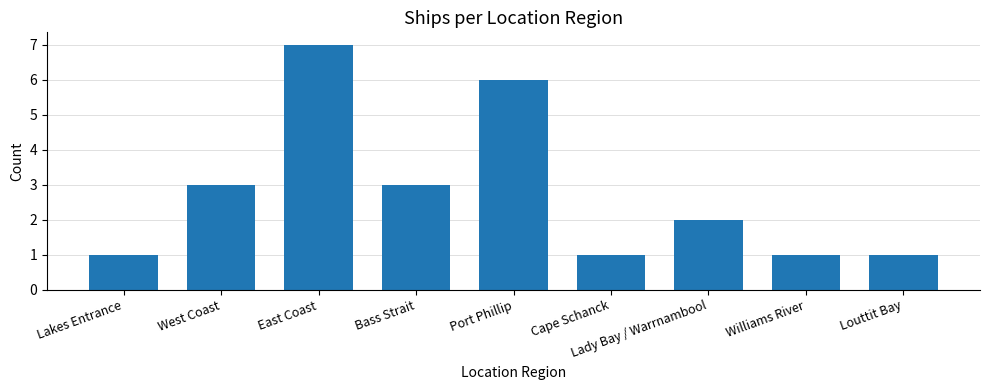

What is the difference between the maximum and second lowest values?

6